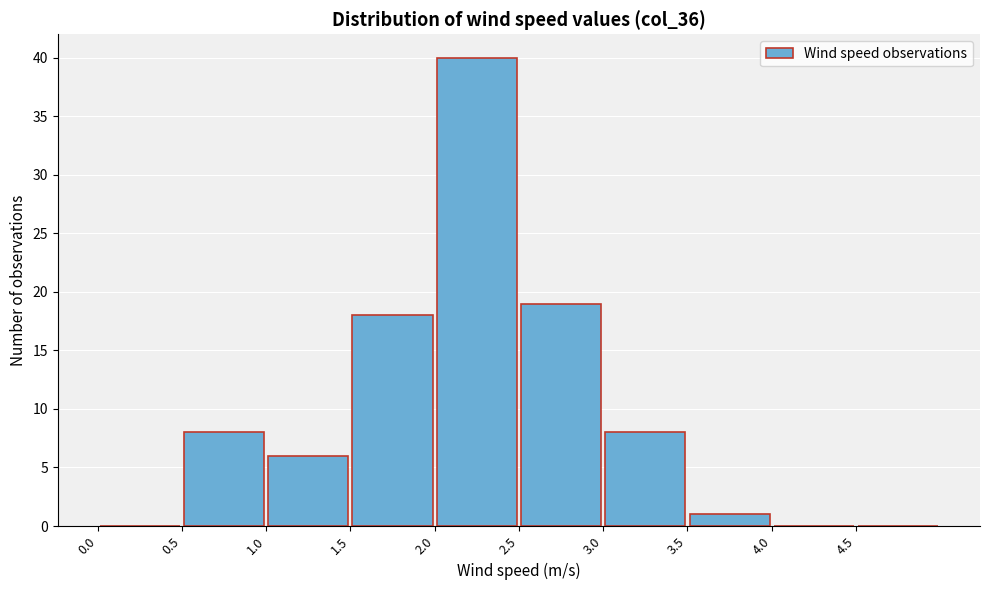

Which range on the x-axis has the tallest bar?

2.0 to 2.5